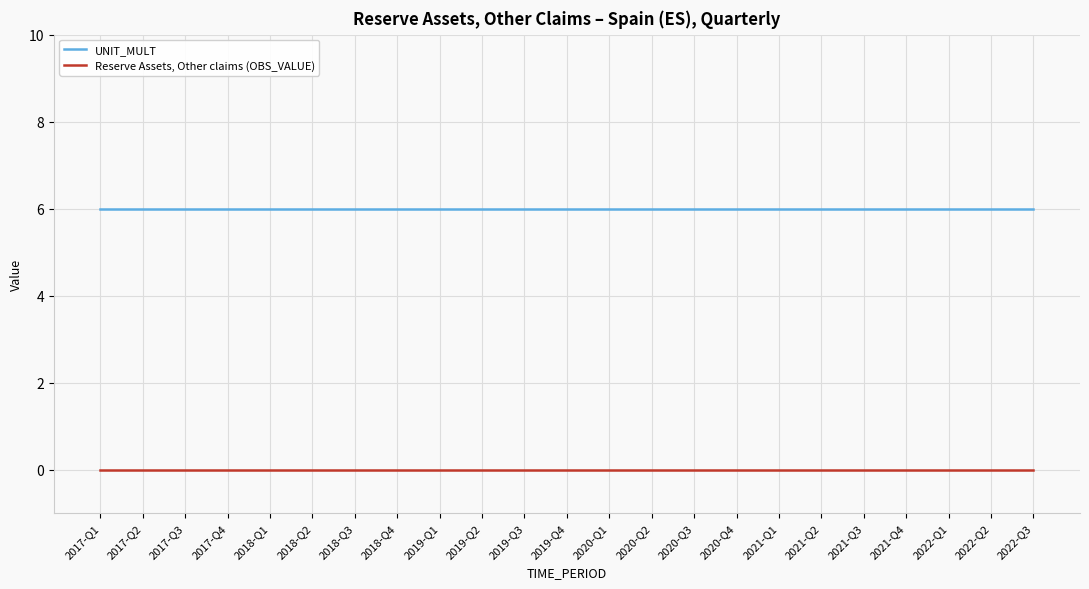

True or false: UNIT_MULT and Reserve Assets, Other claims (OBS_VALUE) intersect in this chart.

False